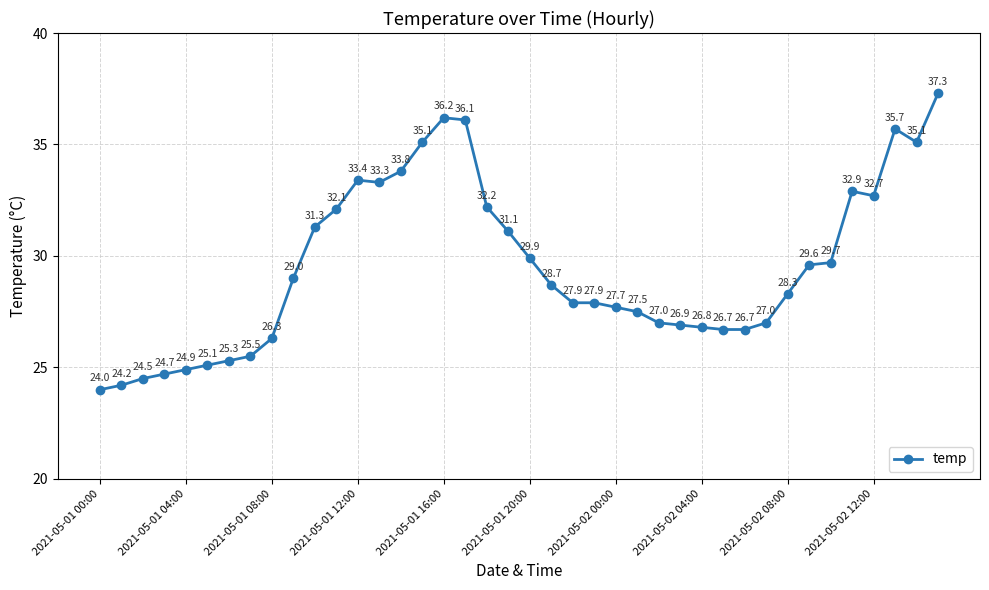

Reading left to right, list all the values displayed in this chart.

24.0	24.2	24.5	24.7	24.9	25.1	25.3	25.5	26.3	29.0	31.3	32.1	33.4	33.3	33.8	35.1	36.2	36.1	32.2	31.1	29.9	28.7	27.9	27.9	27.7	27.5	27.0	26.9	26.8	26.7	26.7	27.0	28.3	29.6	29.7	32.9	32.7	35.7	35.1	37.3